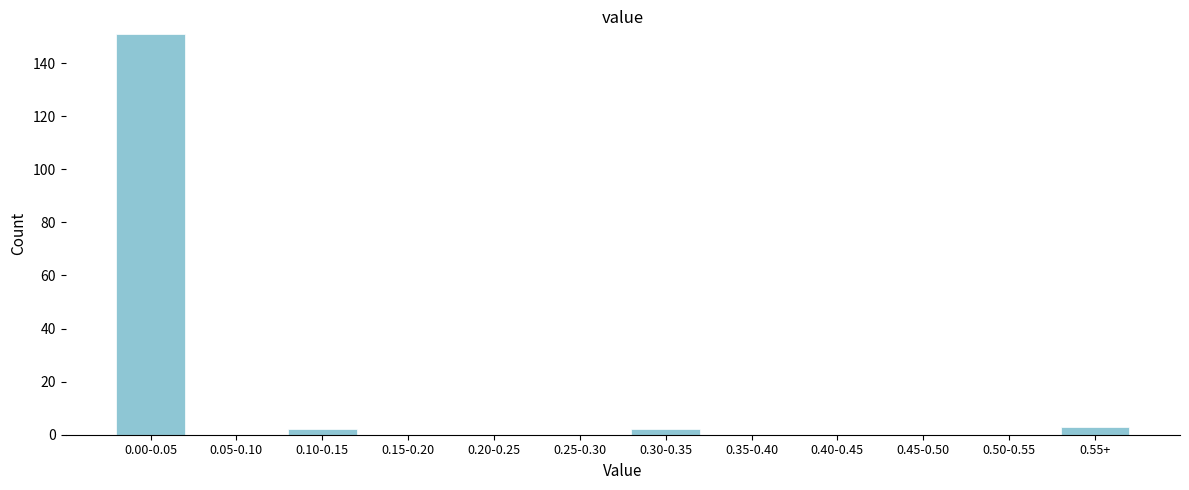

Reading right to left, extract all data points from this chart.

0.55+=3	0.50-0.55=0	0.45-0.50=0	0.40-0.45=0	0.35-0.40=0	0.30-0.35=2	0.25-0.30=0	0.20-0.25=0	0.15-0.20=0	0.10-0.15=2	0.05-0.10=0	0.00-0.05=151